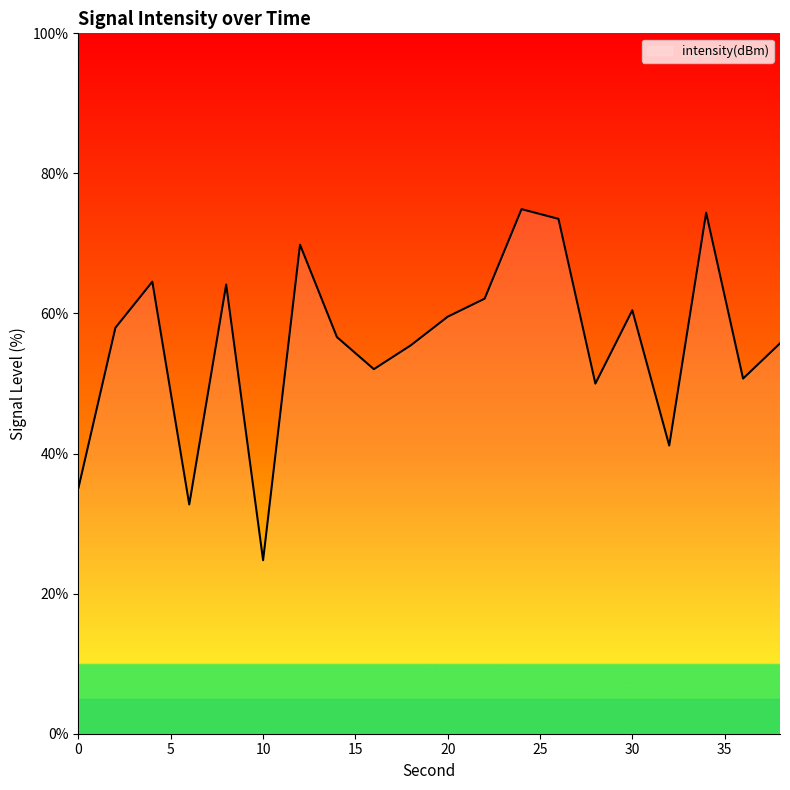

What is the difference between the maximum and minimum values?

50.1